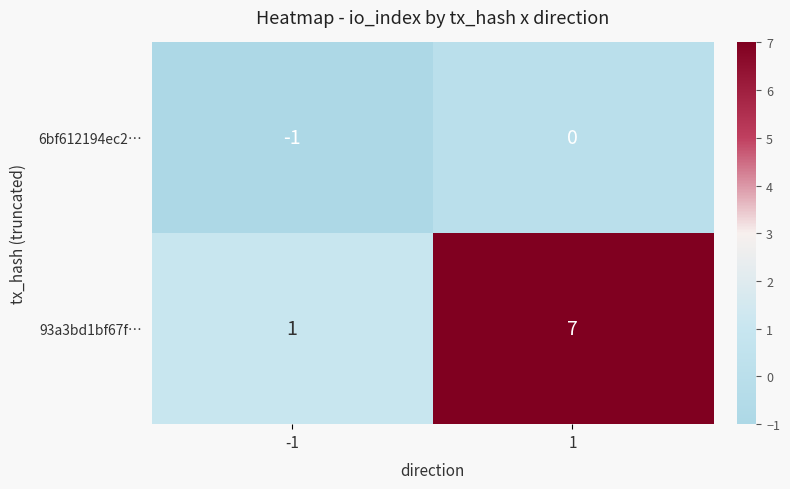

How many negative values does the 6bf612194ec2… series have?

1